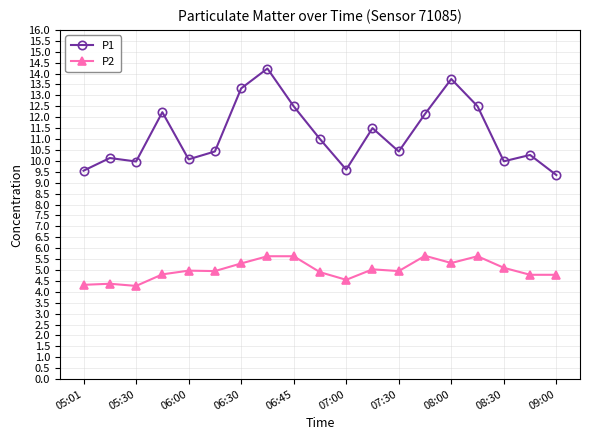

List the series in order of their peak value, lowest first.

P2, P1